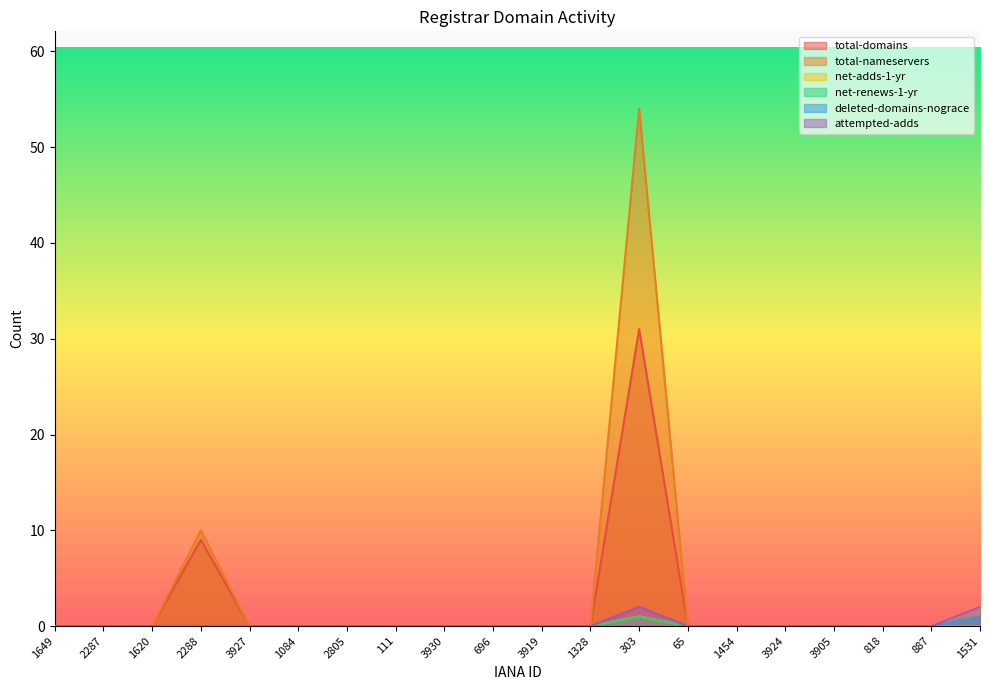

How many lines are shown in the chart?

6